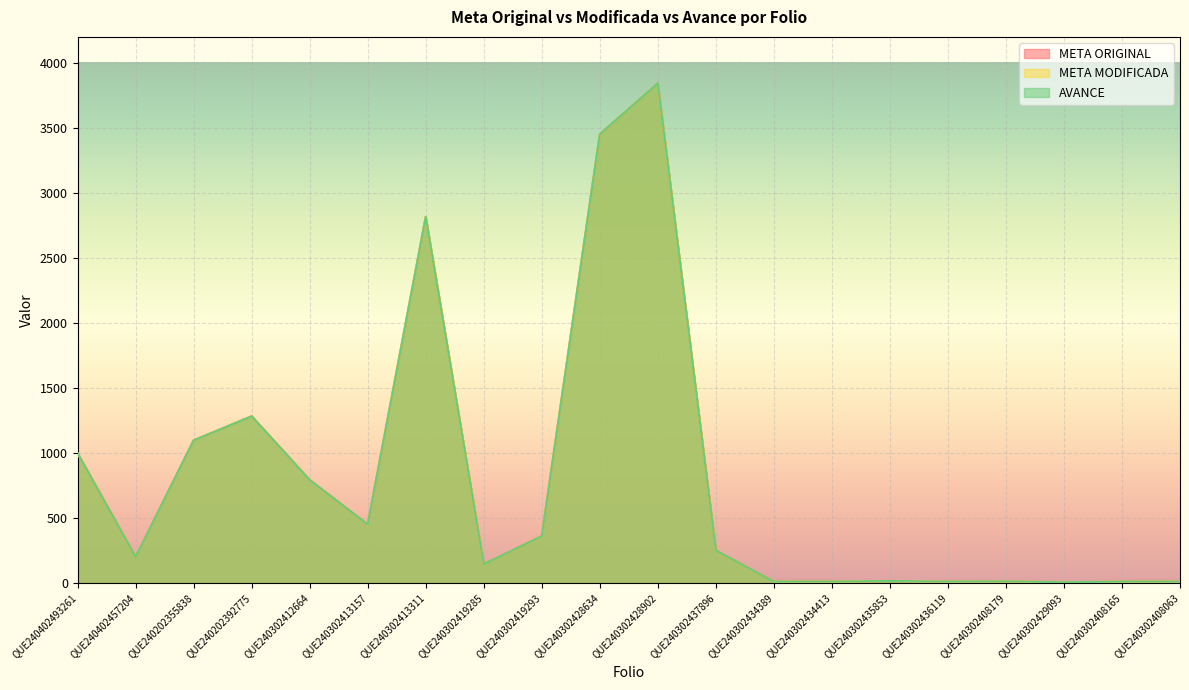

How many lines are shown in the chart?

3